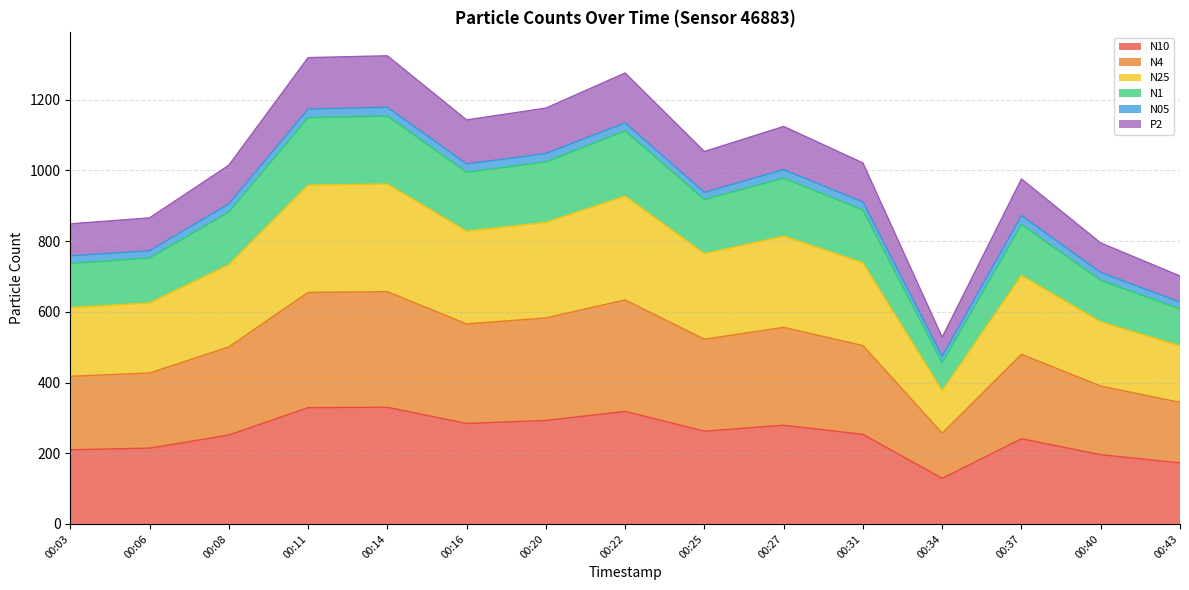

Does the chart have visible grid lines?

Yes